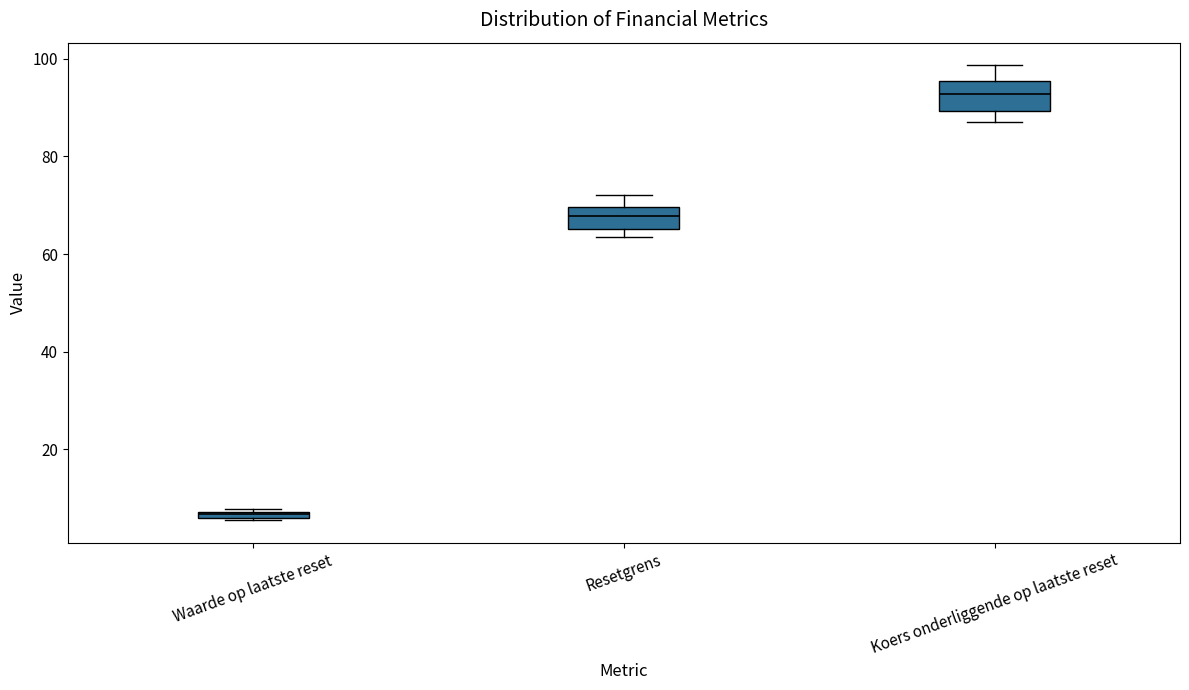

Which box has the highest median line?

Koers onderliggende op laatste reset